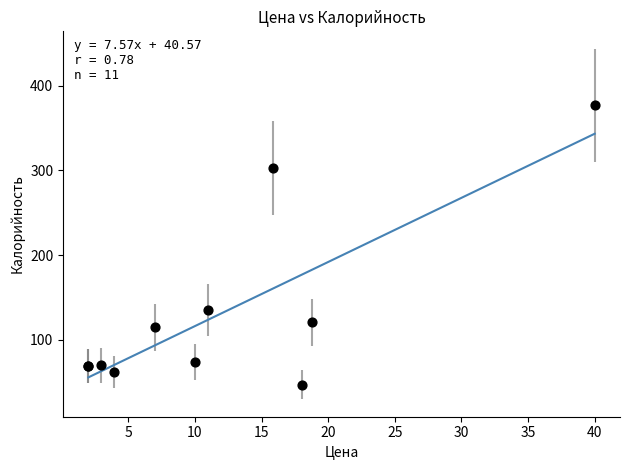

What Y value in the scatter plot is closest to 212?

135.4